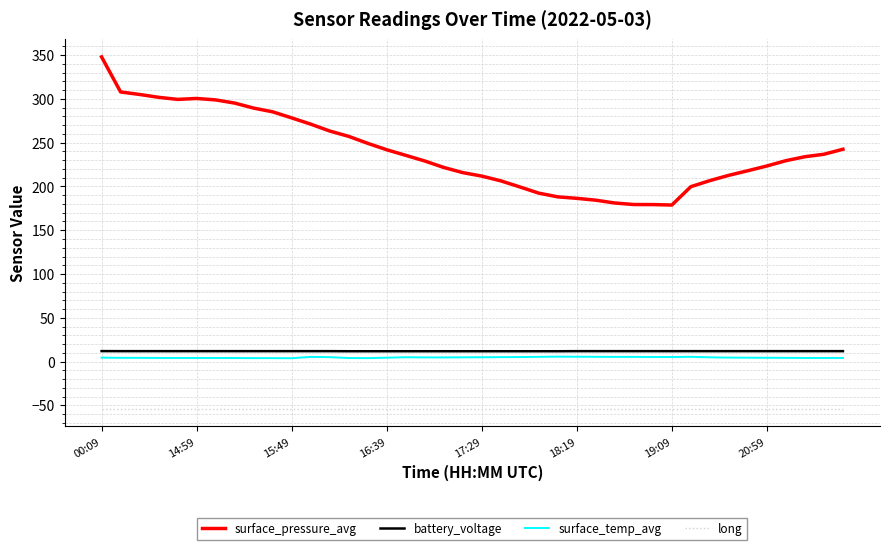

Rank the series by their maximum value, from lowest to highest.

long, surface_temp_avg, battery_voltage, surface_pressure_avg